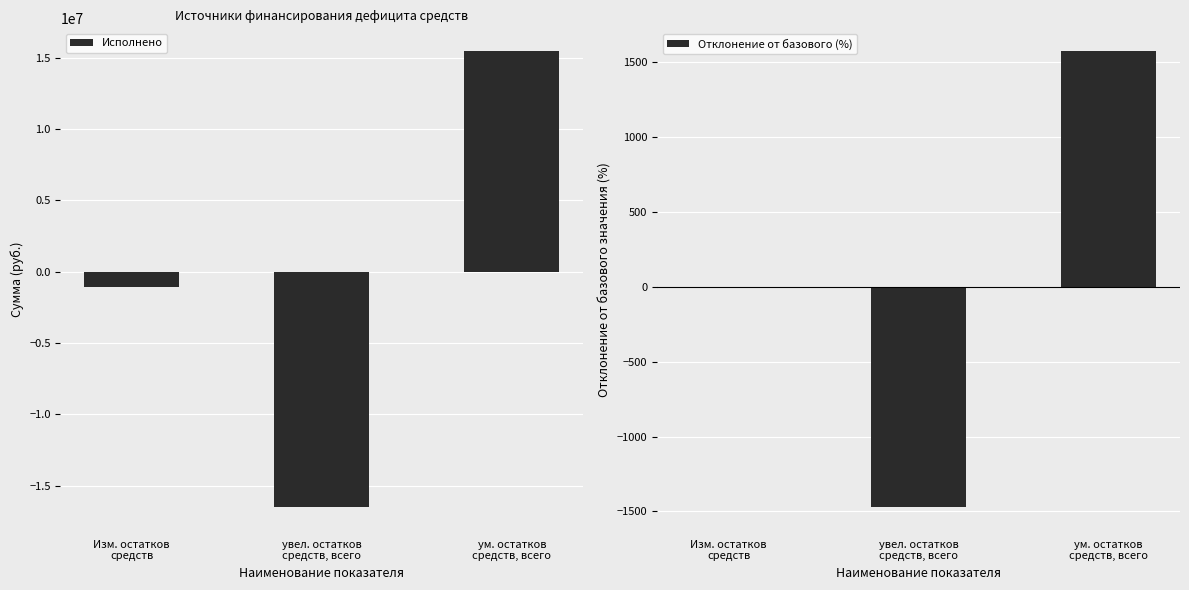

What is the difference between the Отклонение от базового (%) values at увел. остатков
средств, всего and Изм. остатков
средств?

1471.8